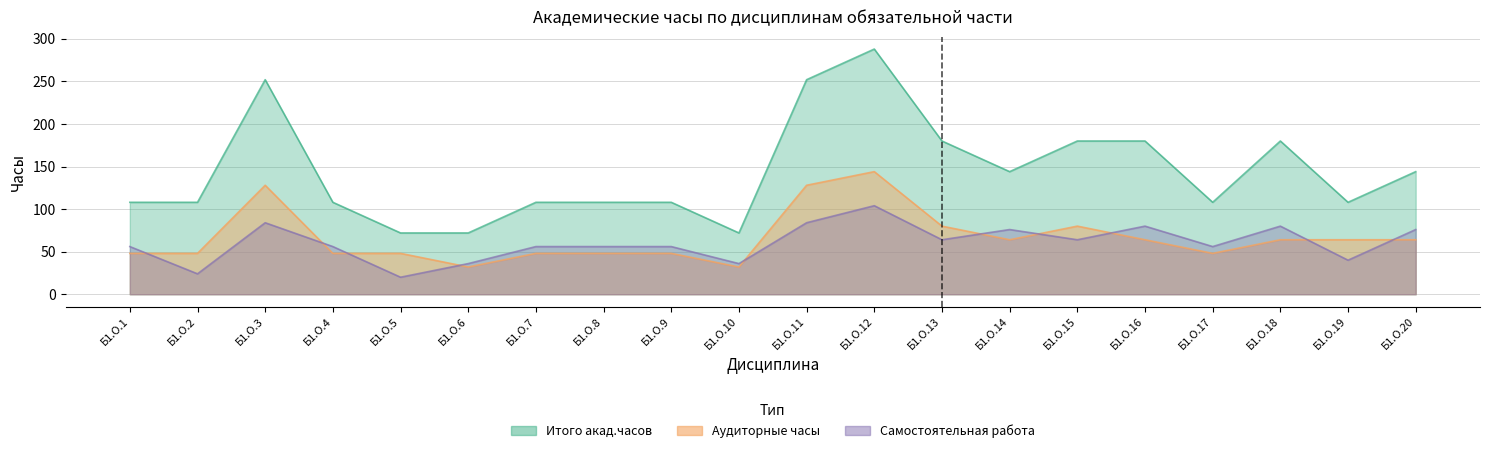

Count the number of categories in the chart.

20